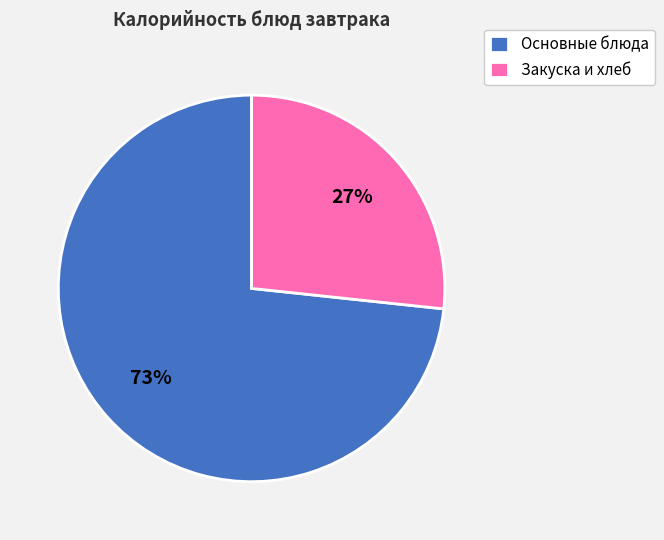

Does Основные блюда account for over 50% of the chart?

Yes